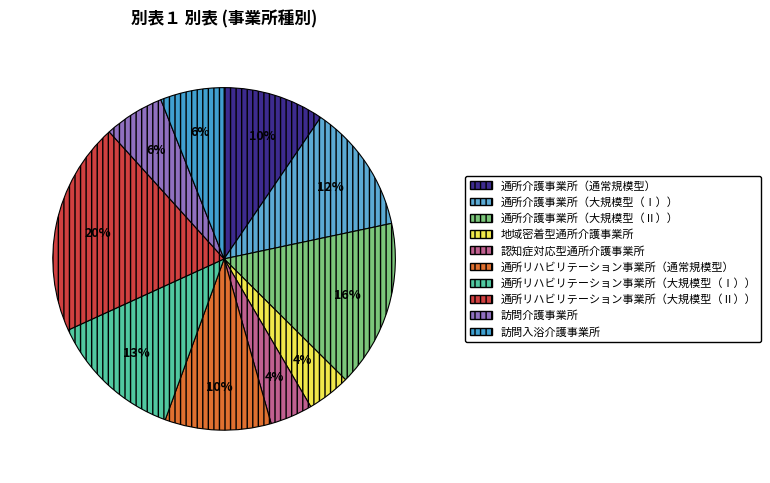

True or false: 通所介護事業所（大規模型（Ⅱ）） accounts for 26% of the total.

False